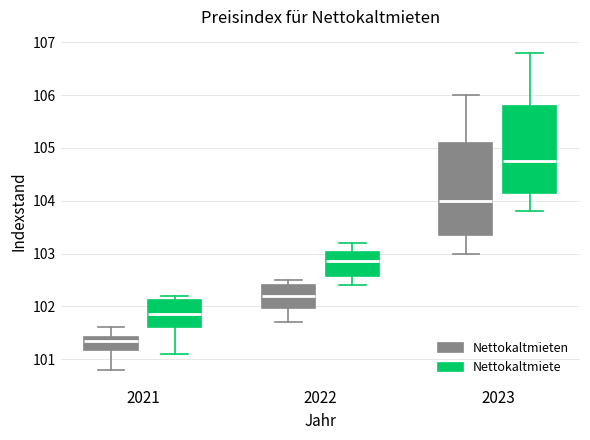

Which box's median line is the lowest?

2021 (Nettokaltmieten)